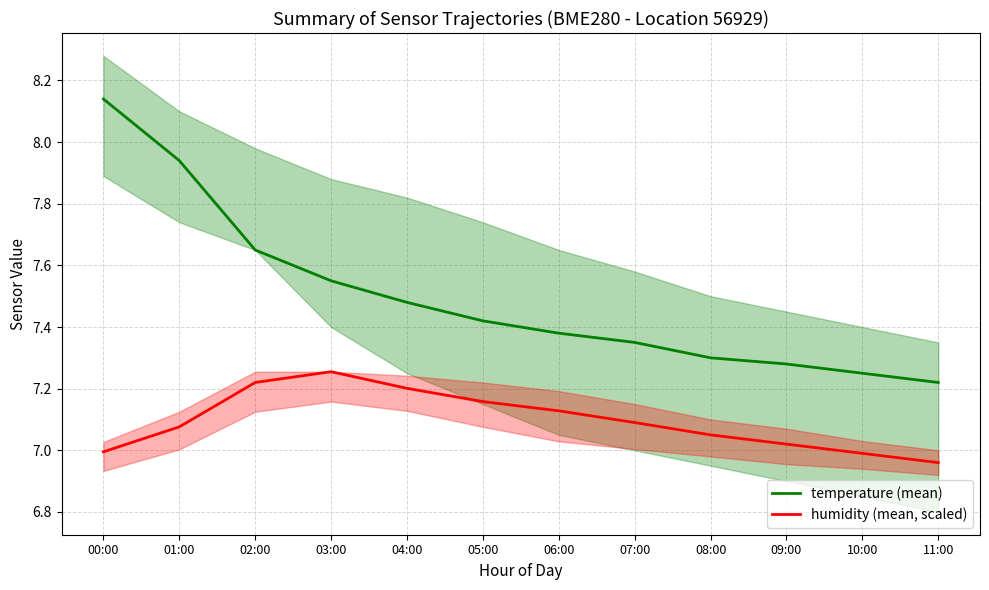

Which series has the widest spread of values?

temperature (mean)